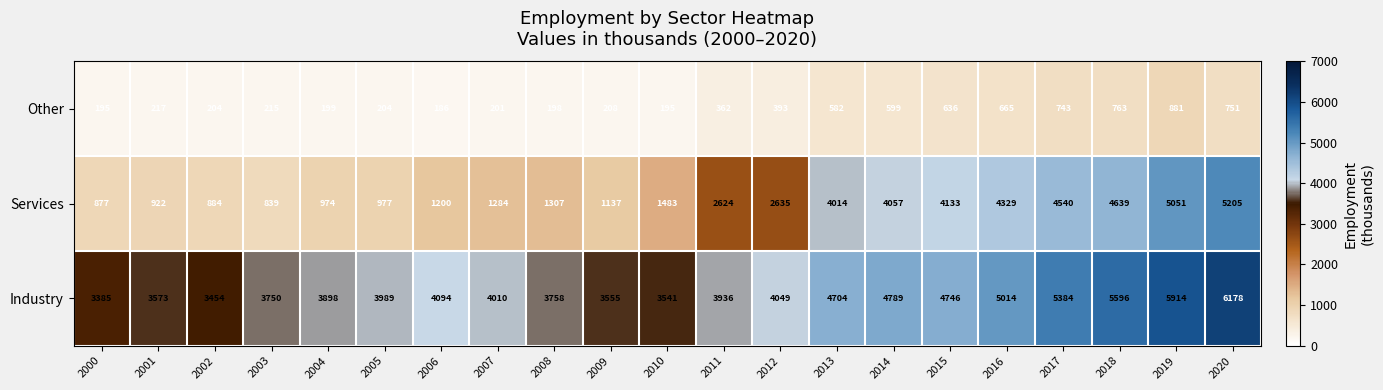

Which label corresponds to the smallest value in the chart?

2006